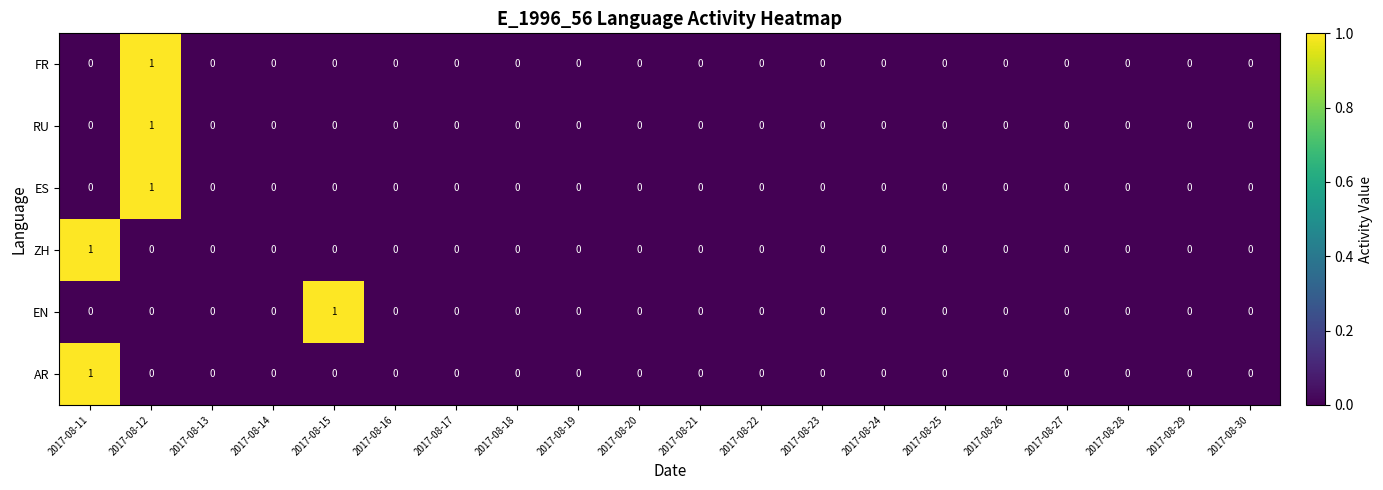

Is it true that FR equals 0 at 2017-08-16?

True